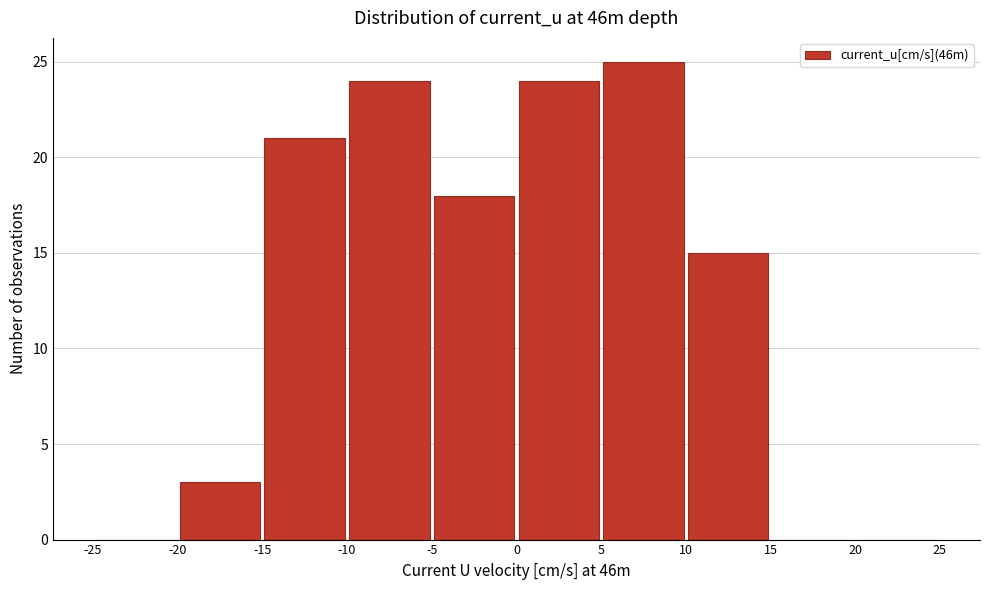

Reading left to right, list every bar in this chart as the range it spans on the x-axis followed by its height. The values are not printed on the chart, so give them approximately, as read against the axis.

-25 to -20: 0
-20 to -15: 3
-15 to -10: 21
-10 to -5: 24
-5 to 0: 18
0 to 5: 24
5 to 10: 25
10 to 15: 15
15 to 20: 0
20 to 25: 0